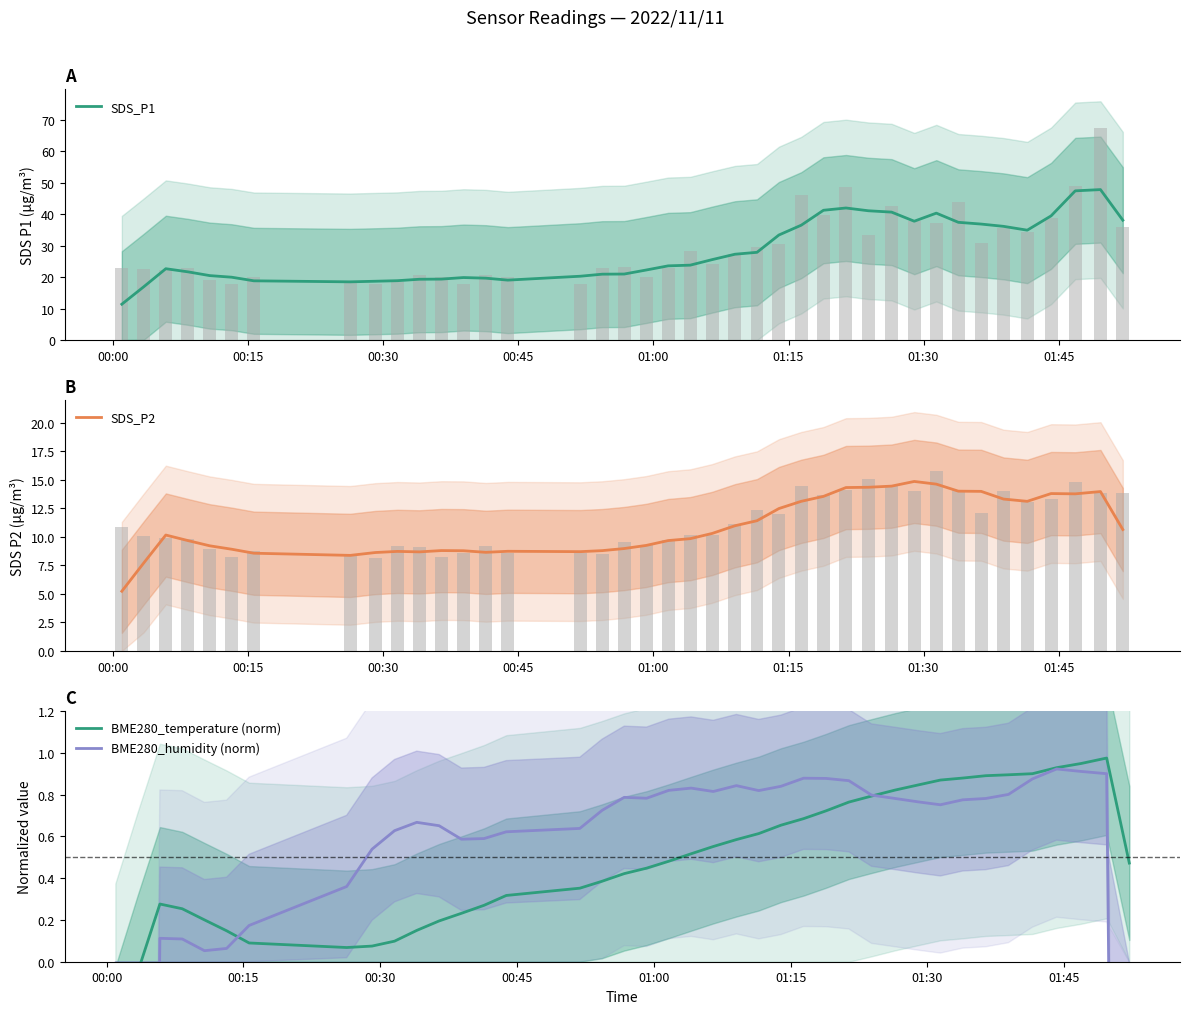

What is the minimum value for SDS_P1?

11.4